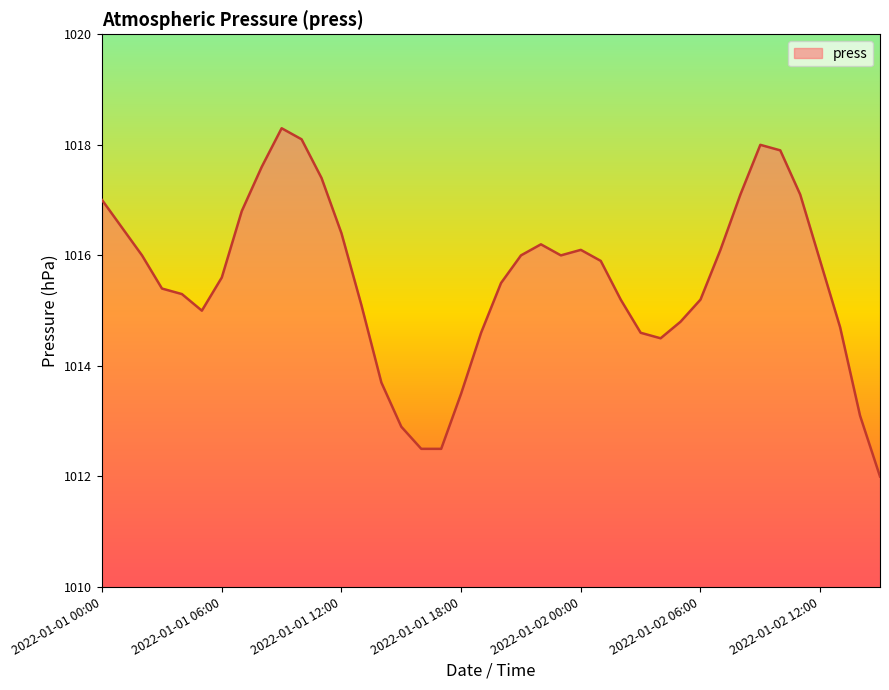

What is the maximum value shown in the chart?

1018.3